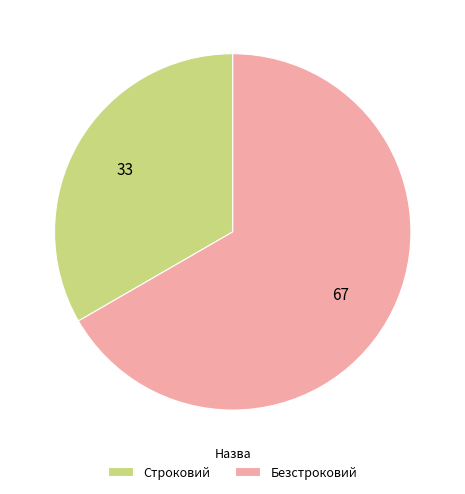

Between Строковий and Безстроковий, which is larger?

Безстроковий